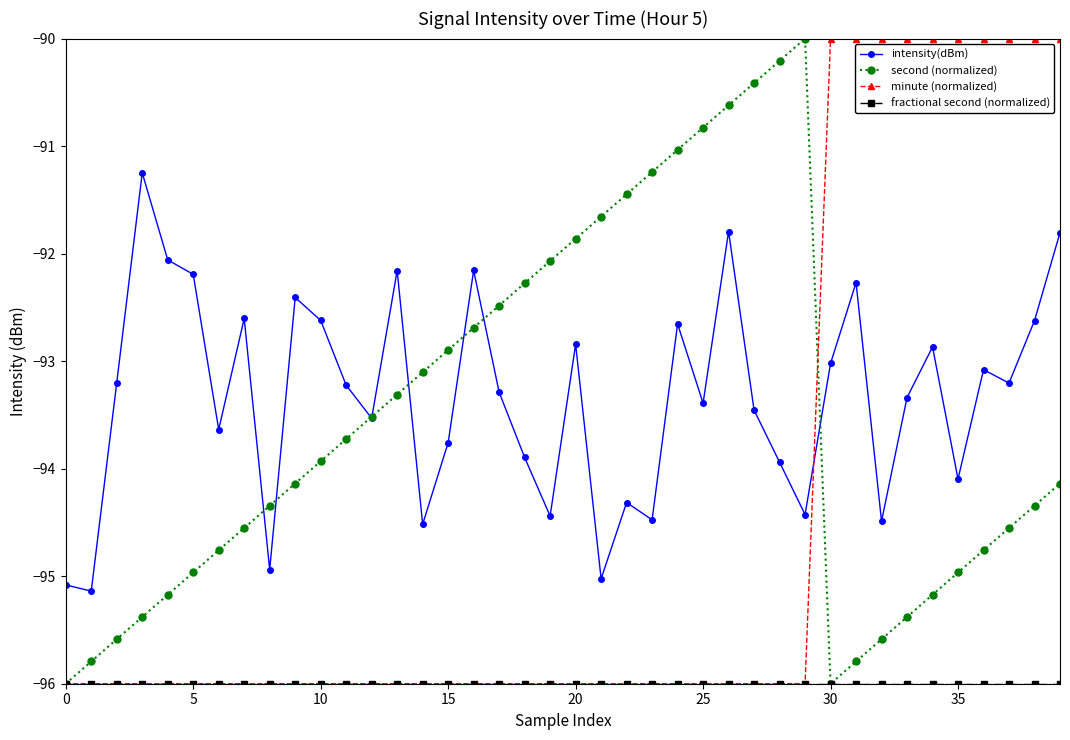

What is the minimum value shown in the chart?

-96.0